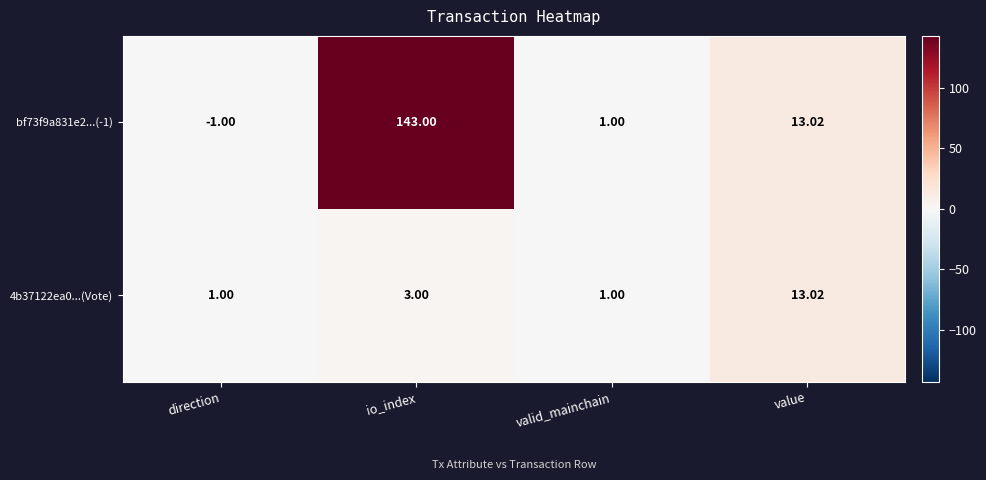

Is the value of bf73f9a831e2...(-1) at value greater than the value of 4b37122ea0...(Vote) at valid_mainchain?

Yes